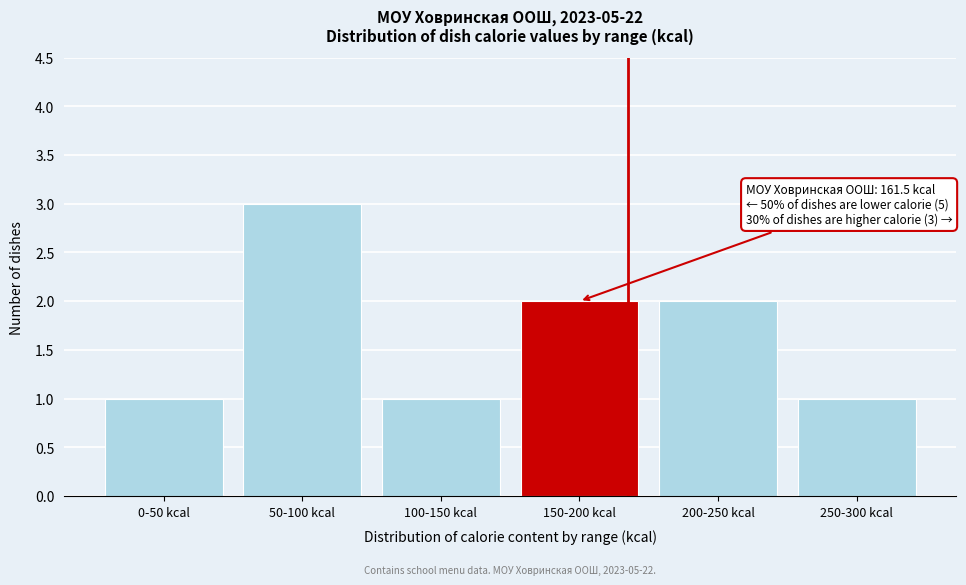

Reading right to left, extract all data points from this chart.

1	2	2	1	3	1